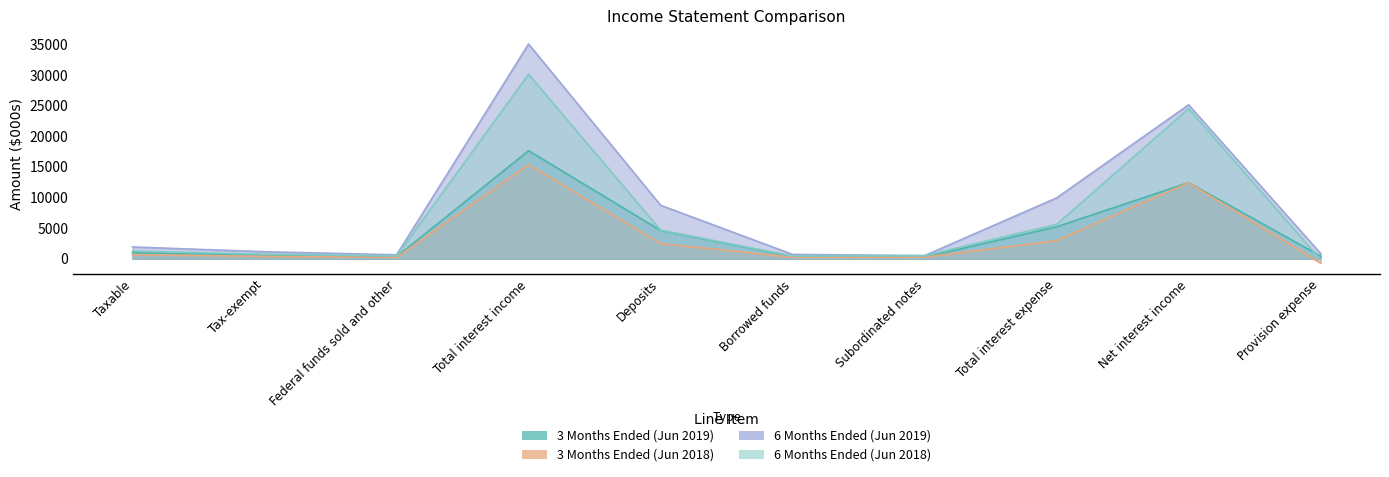

What is the difference between the highest and lowest values at Net interest income?

12744